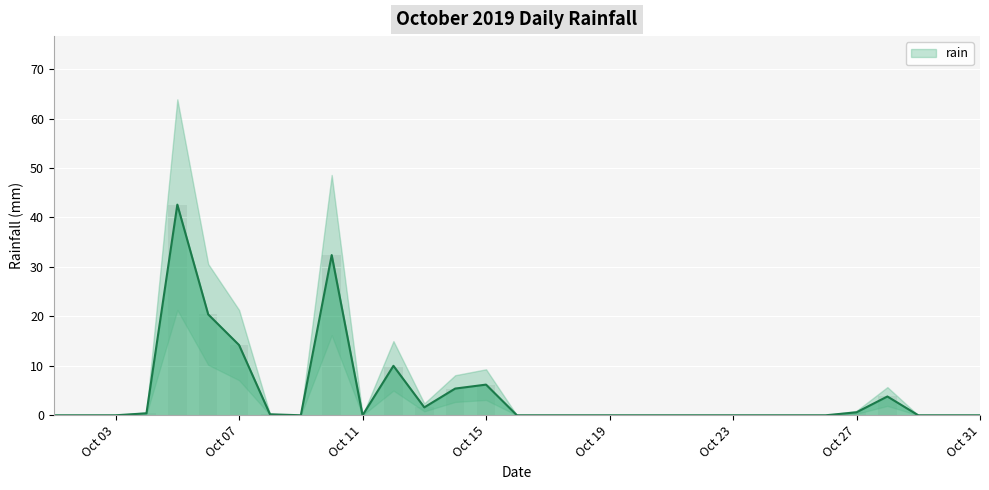

What is the sum of the values at 2019-10-03 and 2019-10-13?

1.6